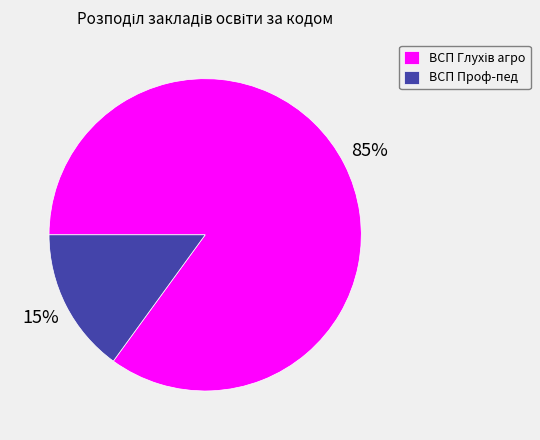

Which category has the smallest portion of the pie?

ВСП Проф-пед